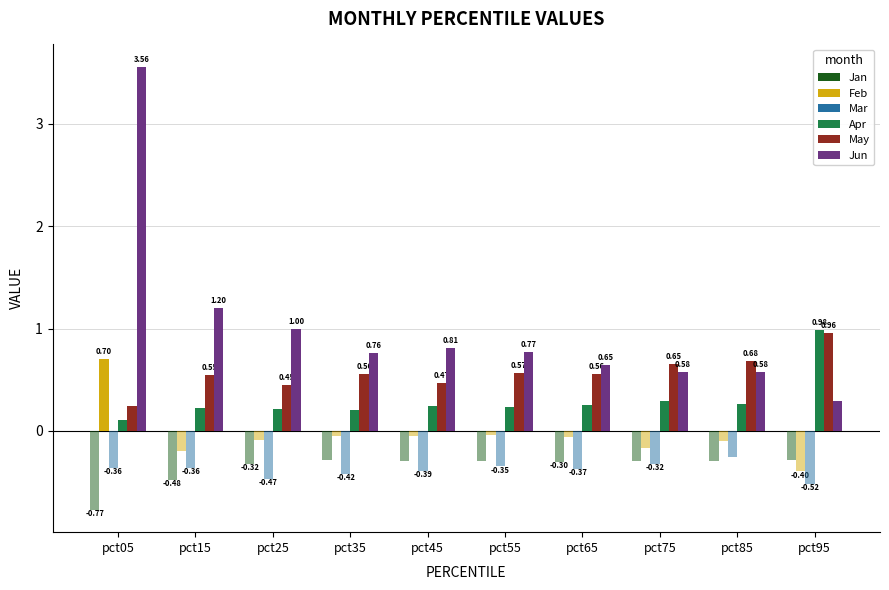

How many values in the Feb series exceed 0?

1